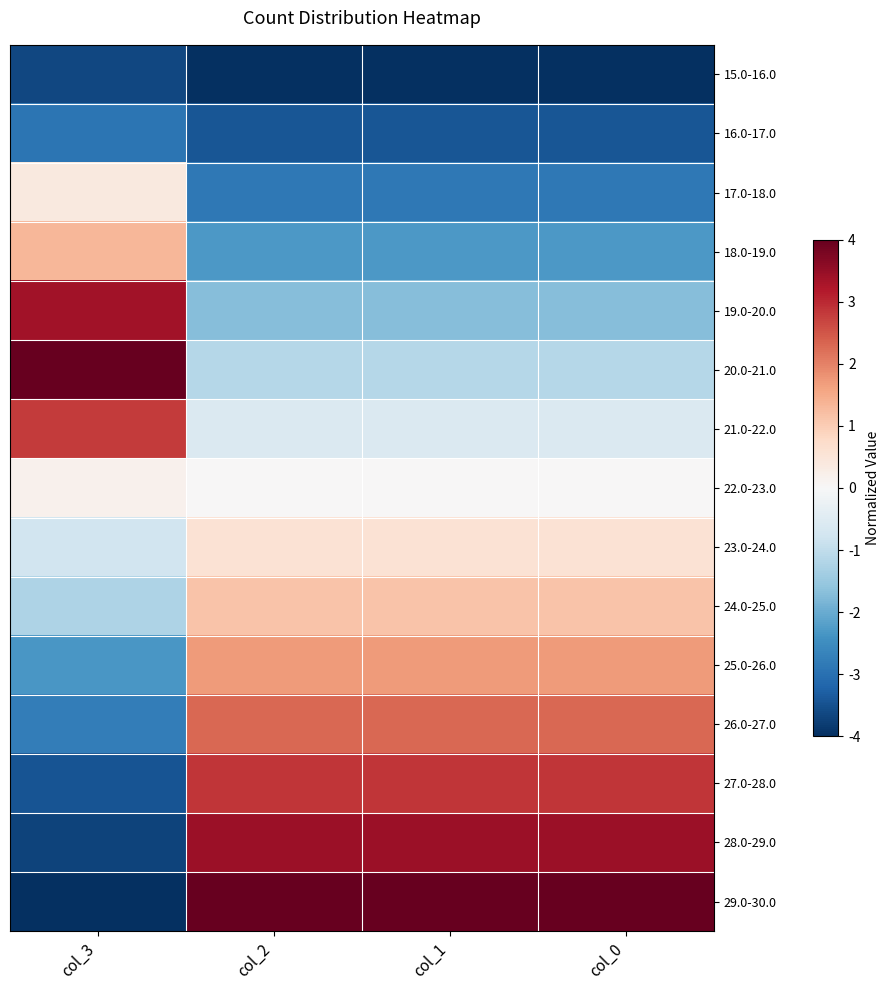

At how many categories does at least one series exceed 2?

4